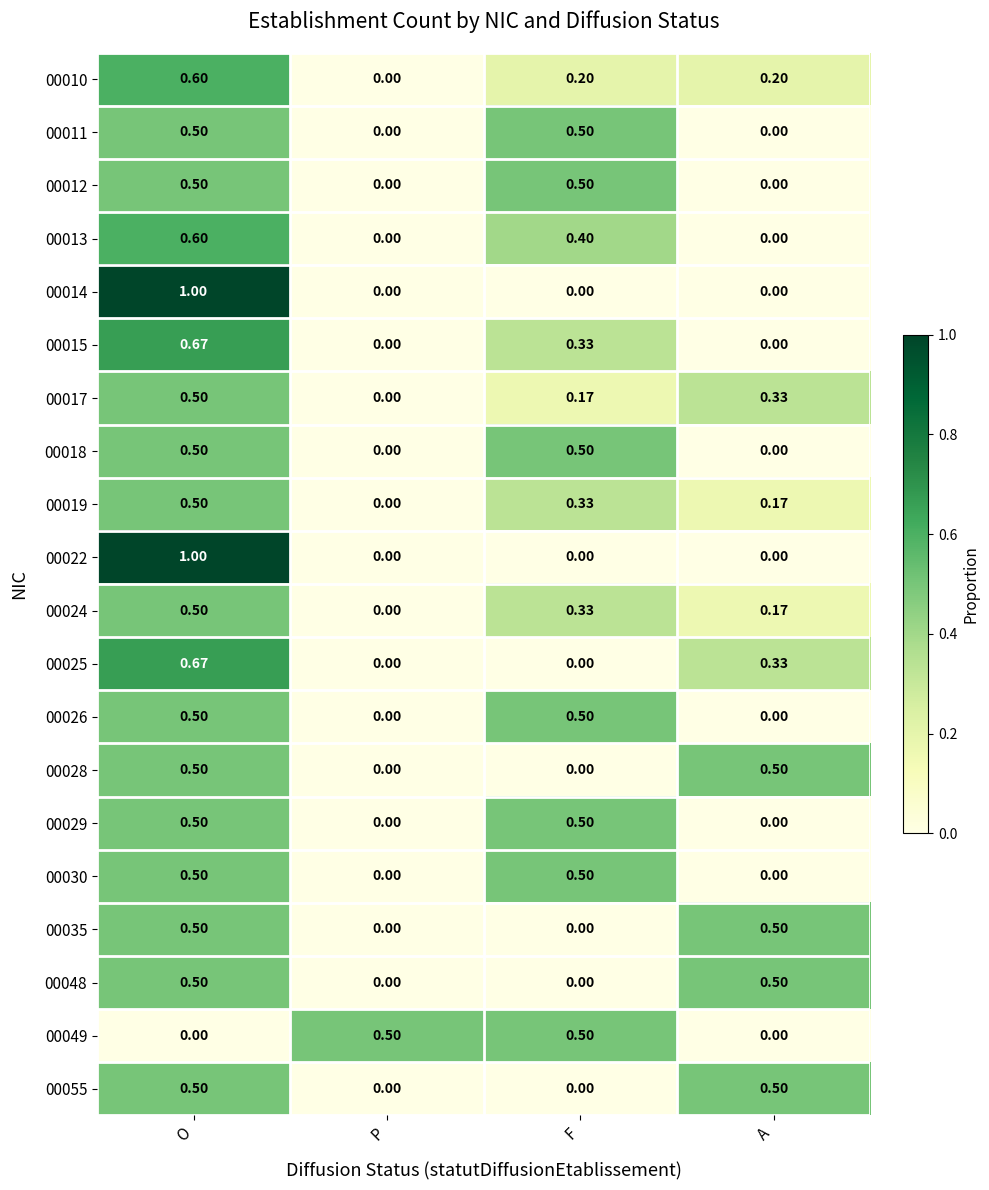

Where is 00024 nearest to the value 0?

P